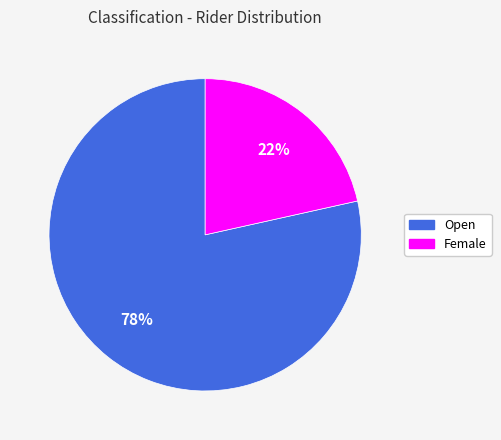

Between Female and Open, which is larger?

Open